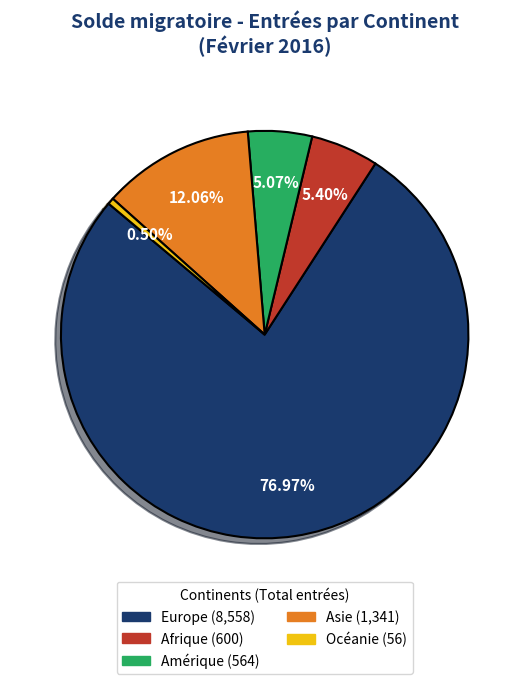

Approximately how many times larger is the value at Amérique compared to Océanie?

10.1